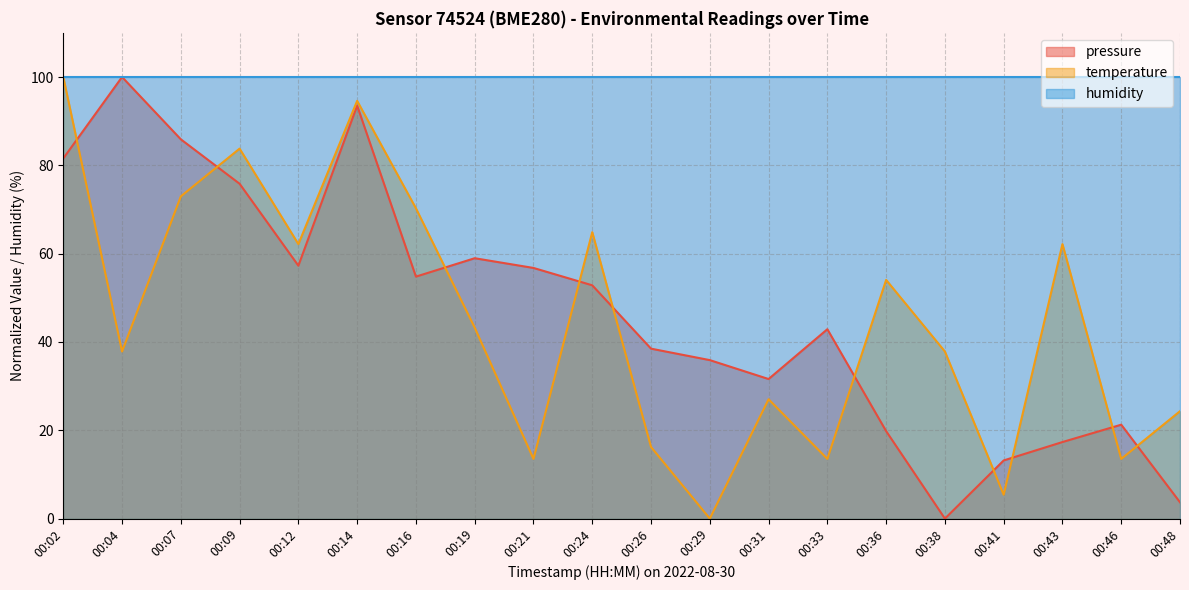

What is the value of the temperature point at the 9th from the left?

13.5